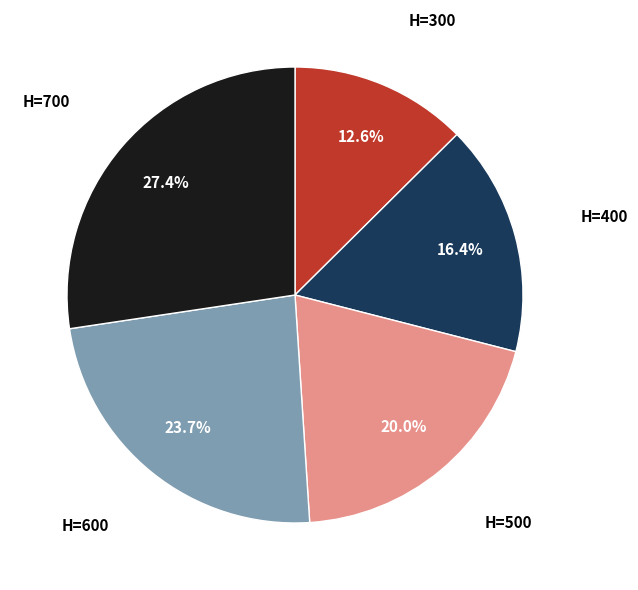

To the nearest percent, what is the combined percentage of H=700 and H=300?

40%